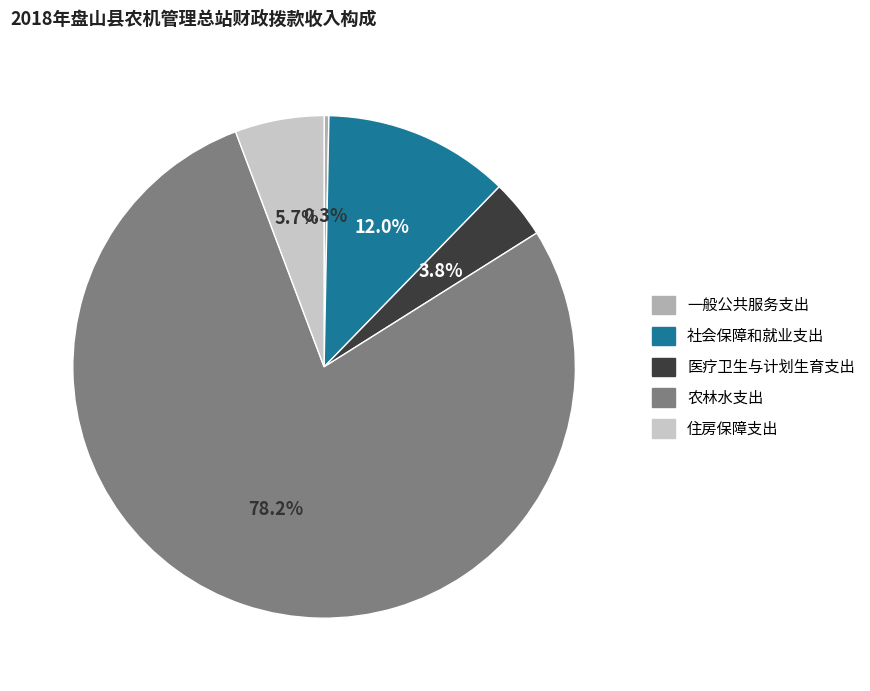

To the nearest percent, what portion does 医疗卫生与计划生育支出 represent?

4%